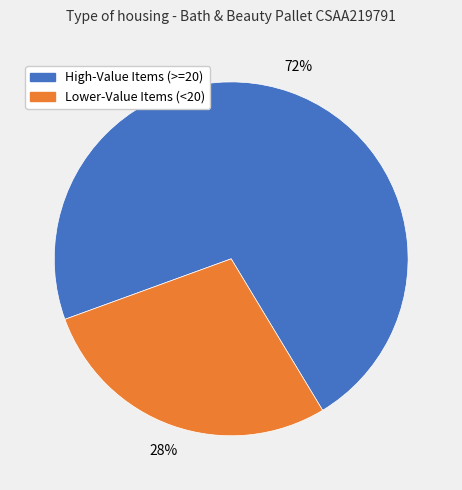

To the nearest percent, what is the difference between the largest and smallest slice percentages?

44%